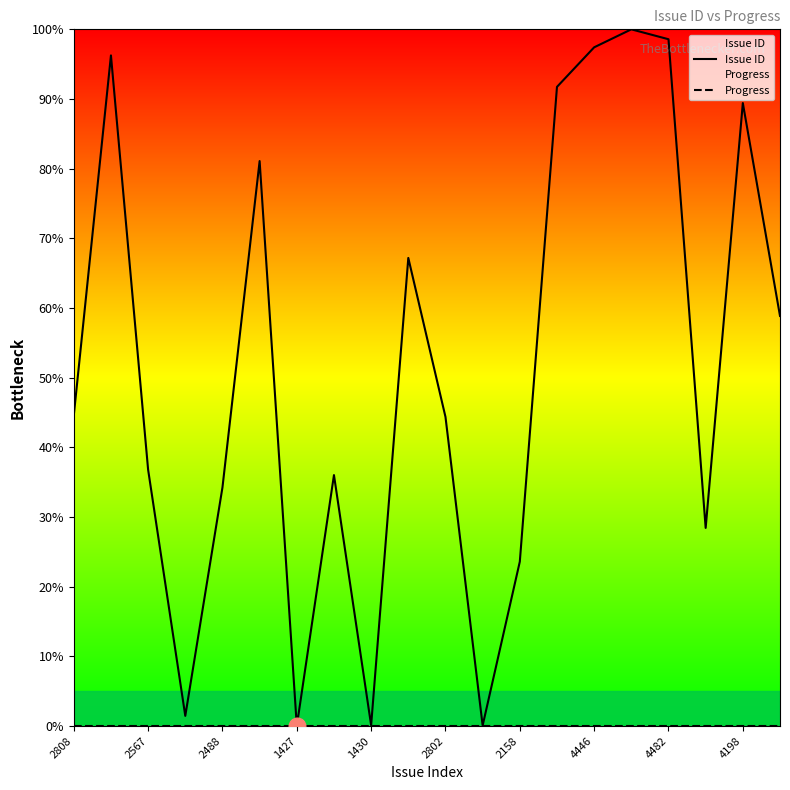

What is the maximum value shown in the chart?

100.0